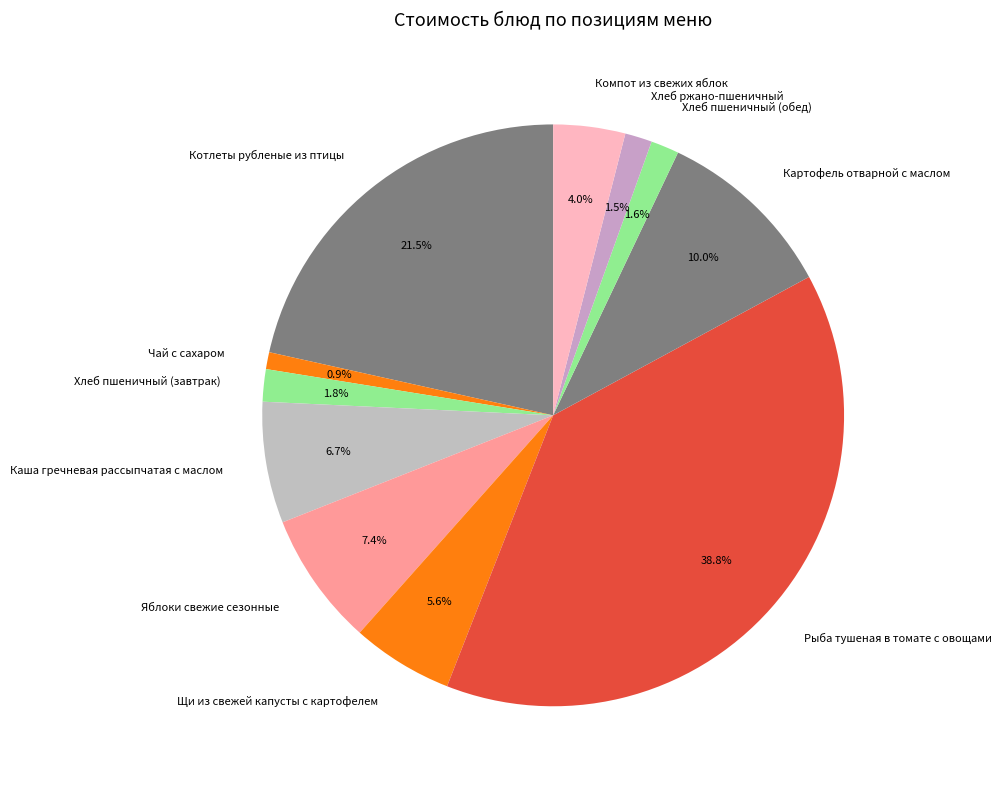

Does Каша гречневая рассыпчатая с маслом account for over 50% of the chart?

No